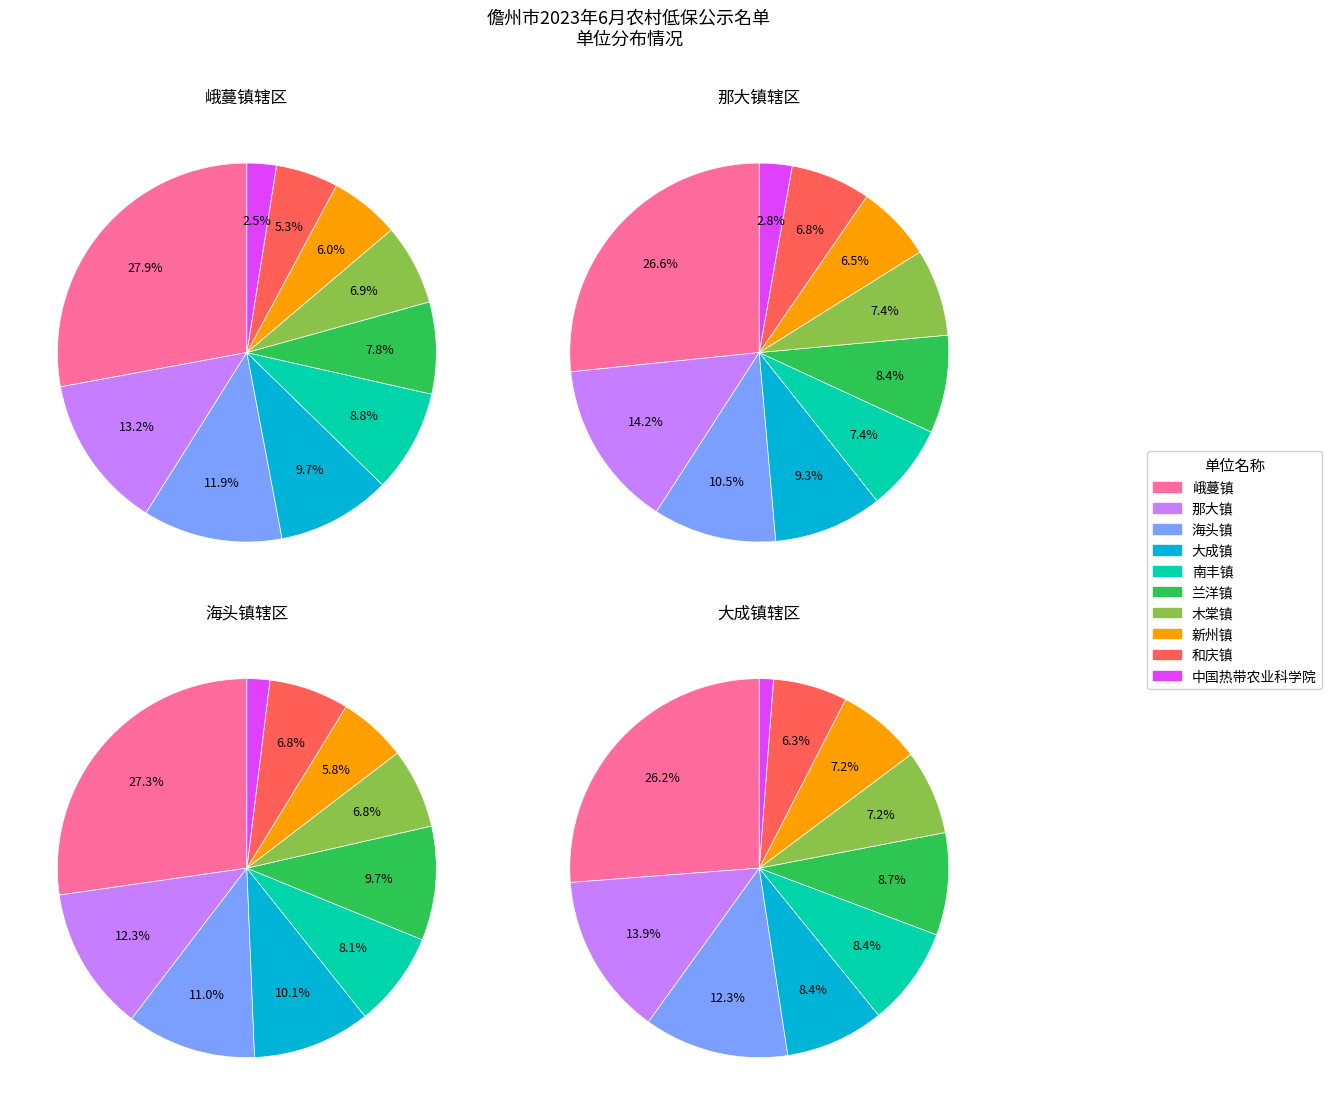

To the nearest percent, what portion does 中国热带农业科学院 represent?

3%